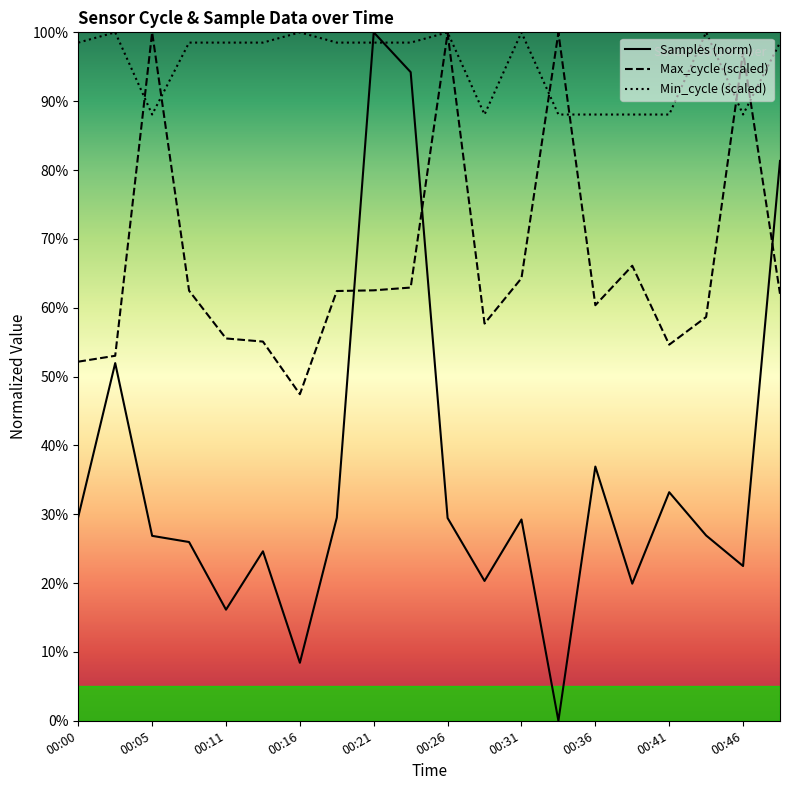

How many times do Samples (norm) and Min_cycle (scaled) cross each other?

2